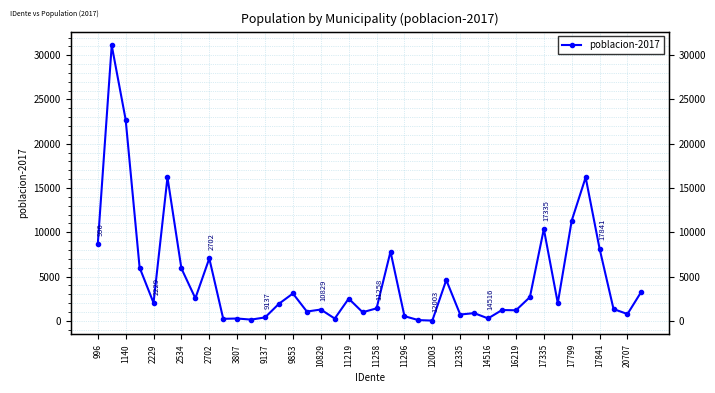

Between 12003 and 2702, which is larger?

2702